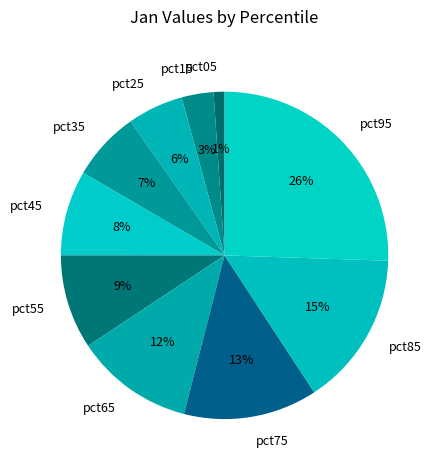

To the nearest percent, what percentage of the pie is pct65?

12%